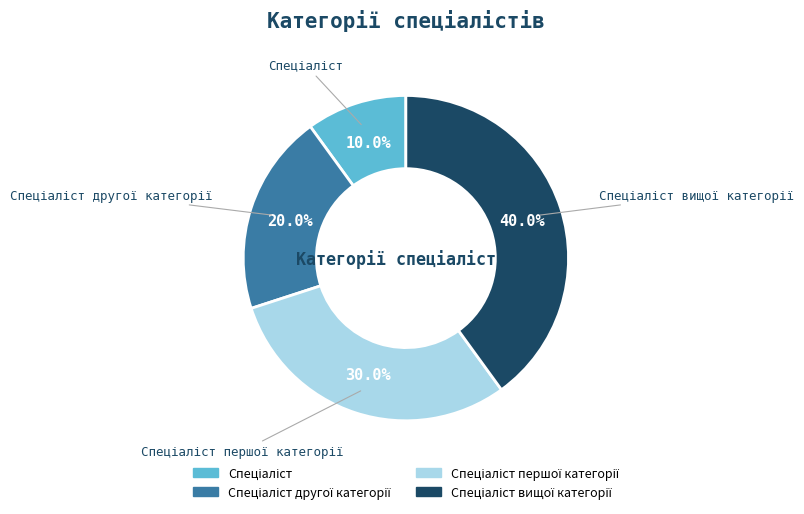

Does any single category account for the majority?

No